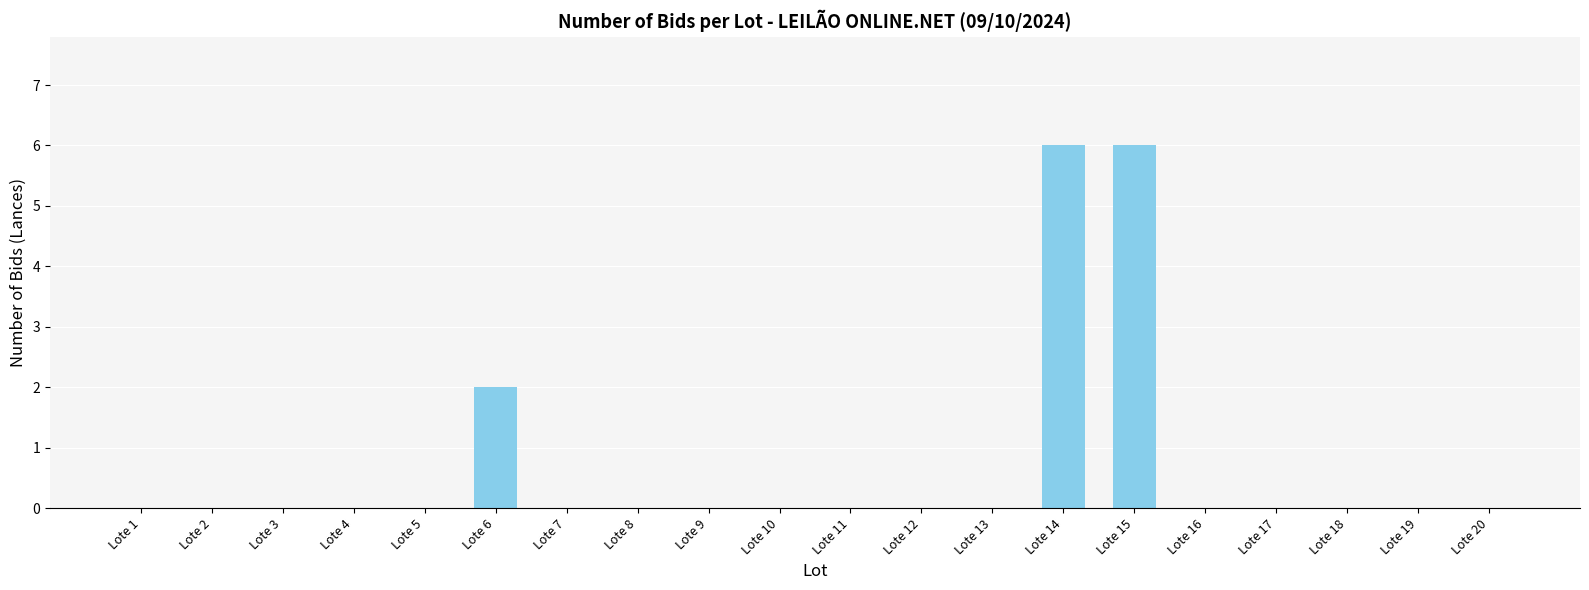

Count the number of data series in this chart.

1